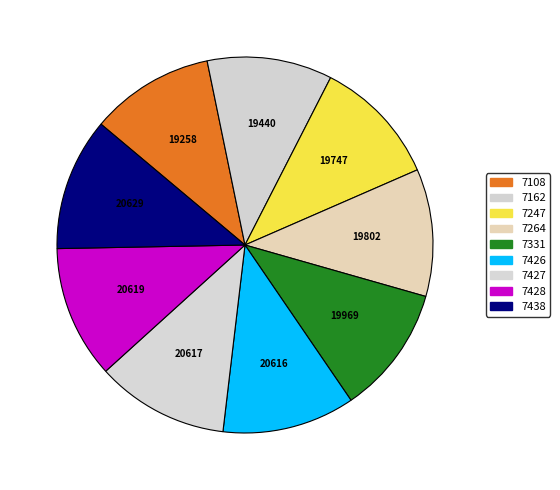

What is the smallest slice in the pie chart?

7108